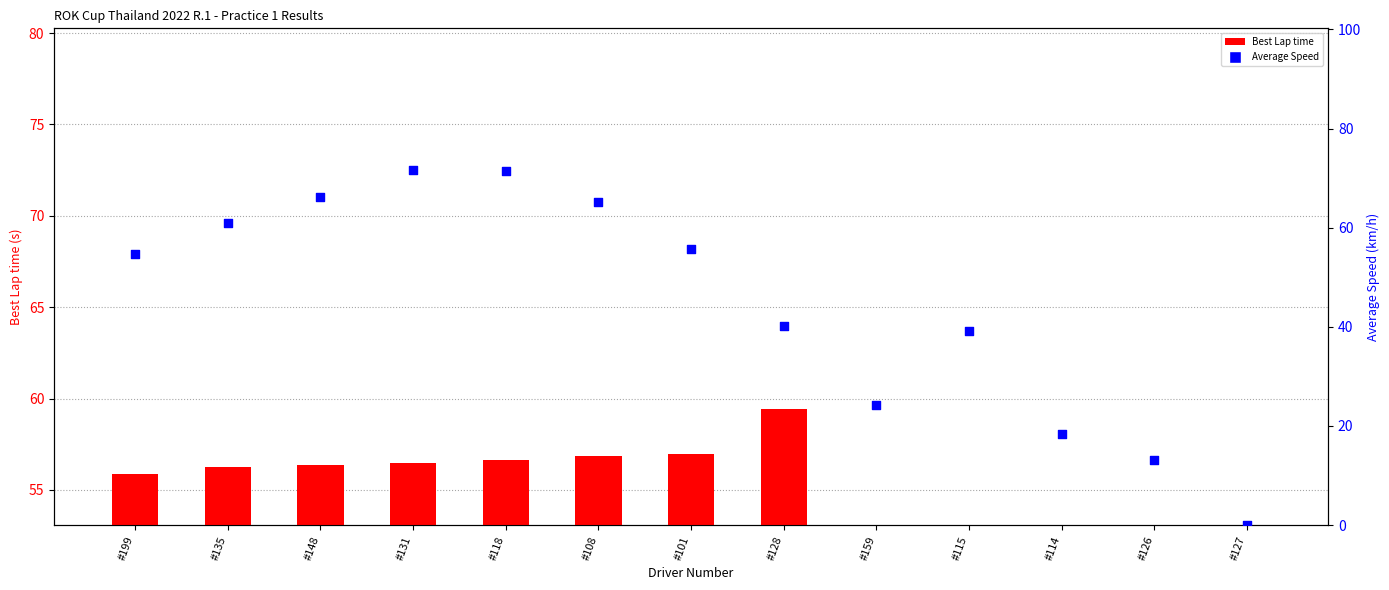

What are all the series names shown in the legend?

Best Lap time, Average Speed